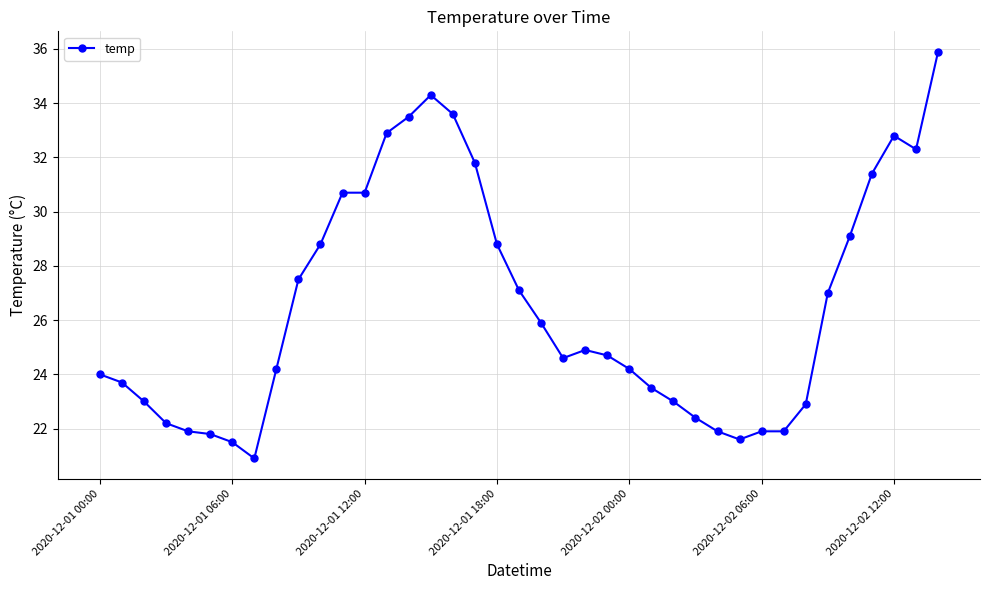

What is the average value?

26.5